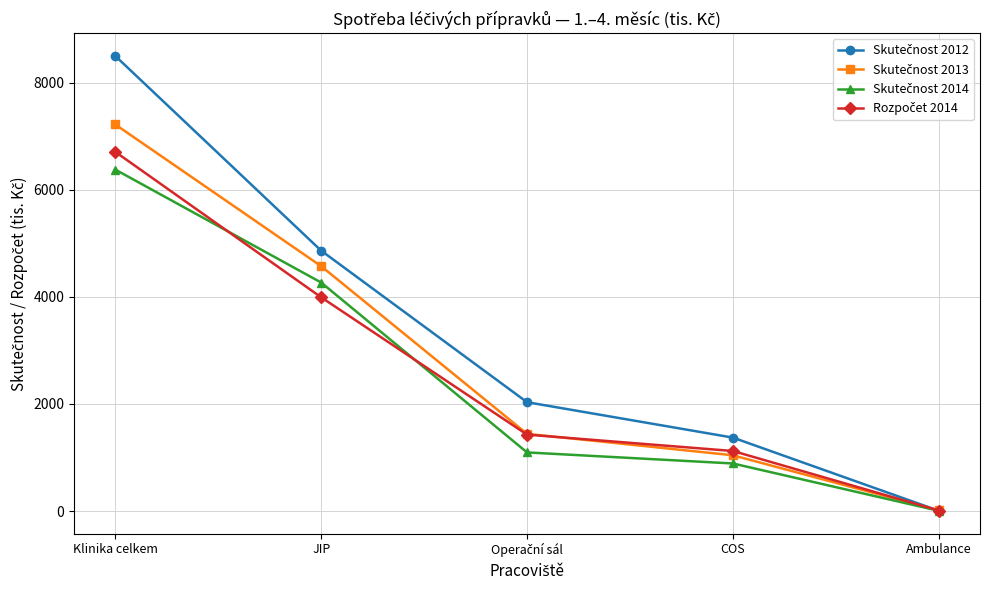

At which category is the sum across all series the highest?

Klinika celkem